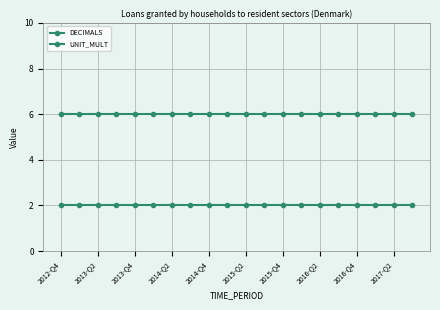

How many series are shown in this chart?

2